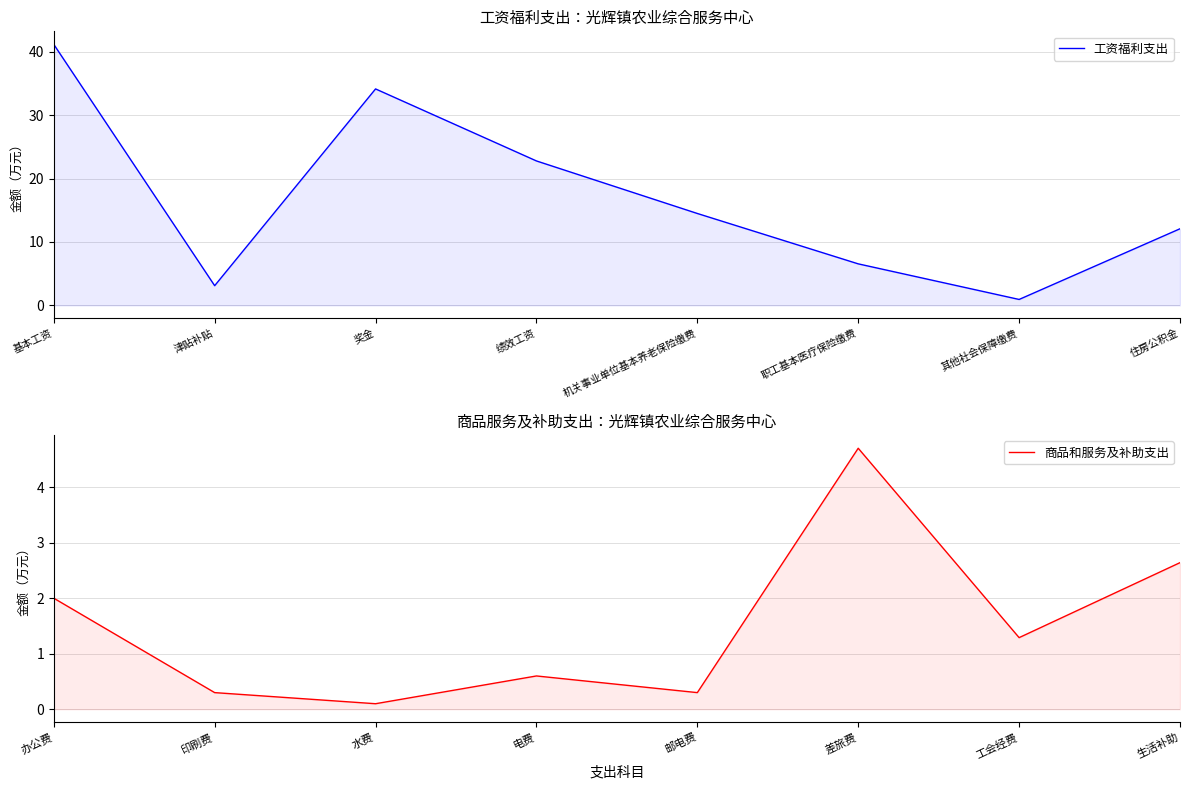

How many interior local valleys does the 商品和服务及补助支出 series have?

3